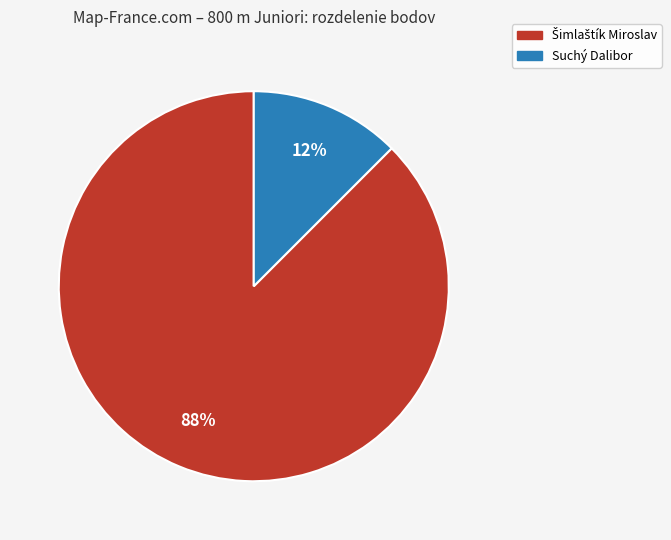

Is there a majority slice in this chart?

Yes